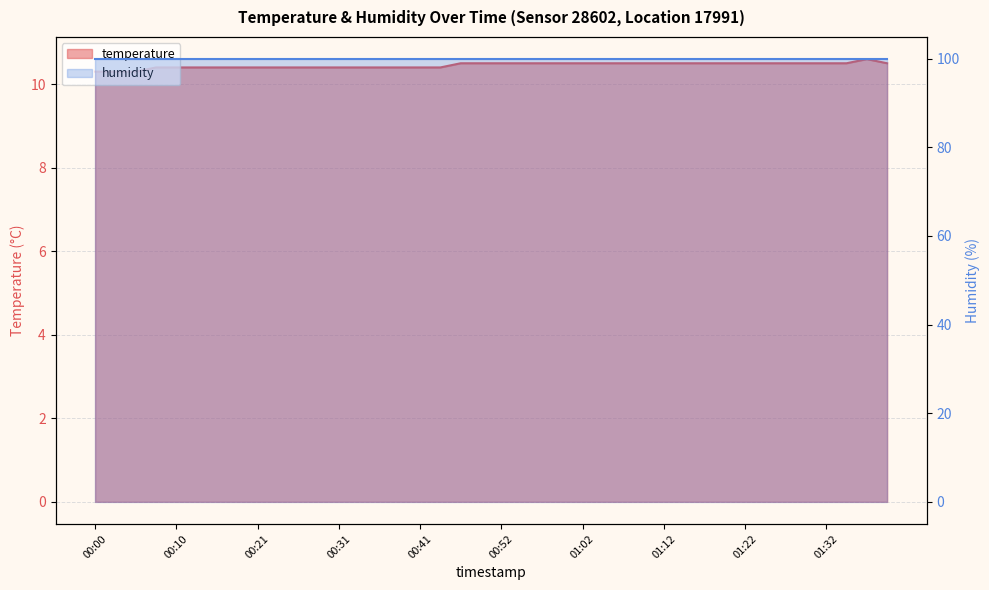

List the labels in order of value, largest first.

01:37, 00:46, 00:49, 00:52, 00:54, 00:57, 00:59, 01:02, 01:04, 01:07, 01:09, 01:12, 01:14, 01:16, 01:19, 01:22, 01:24, 01:27, 01:29, 01:32, 01:34, 01:39, 00:08, 00:10, 00:13, 00:16, 00:18, 00:21, 00:24, 00:26, 00:29, 00:31, 00:34, 00:36, 00:39, 00:41, 00:44, 00:00, 00:03, 00:05